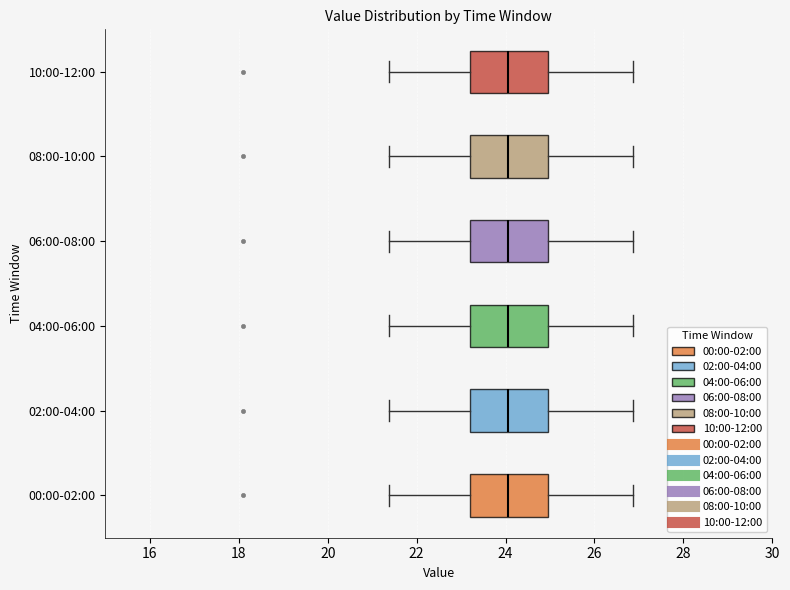

Reading bottom to top, read every box against the x-axis: the position of its median line, the range the box covers, and the ends of its whiskers. The values are not printed on the chart, so give them approximately, as read against the axis.

00:00-02:00: median 24.0, box 23.2 to 25.0, whiskers 21.4 to 26.8
02:00-04:00: median 24.0, box 23.2 to 25.0, whiskers 21.4 to 26.8
04:00-06:00: median 24.0, box 23.2 to 25.0, whiskers 21.4 to 26.8
06:00-08:00: median 24.0, box 23.2 to 25.0, whiskers 21.4 to 26.8
08:00-10:00: median 24.0, box 23.2 to 25.0, whiskers 21.4 to 26.8
10:00-12:00: median 24.0, box 23.2 to 25.0, whiskers 21.4 to 26.8